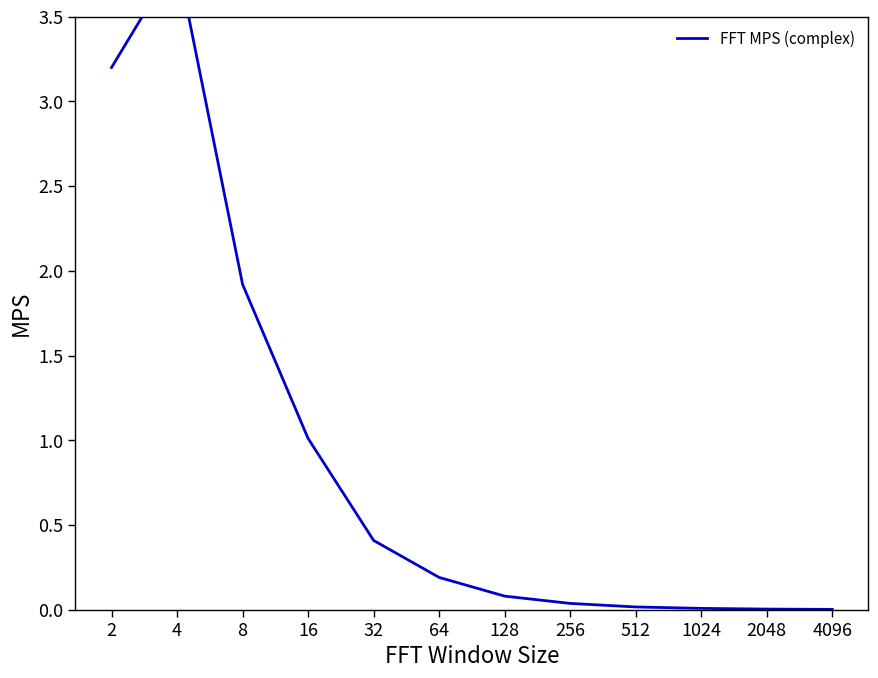

At which category does the chart reach its minimum across all series?

4096